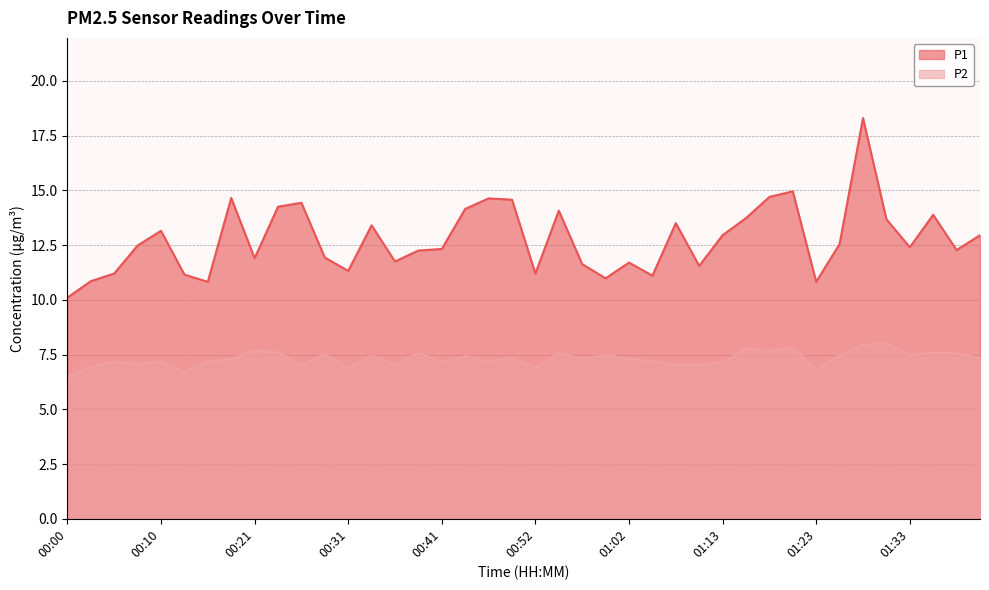

Which series has the widest spread of values?

P1